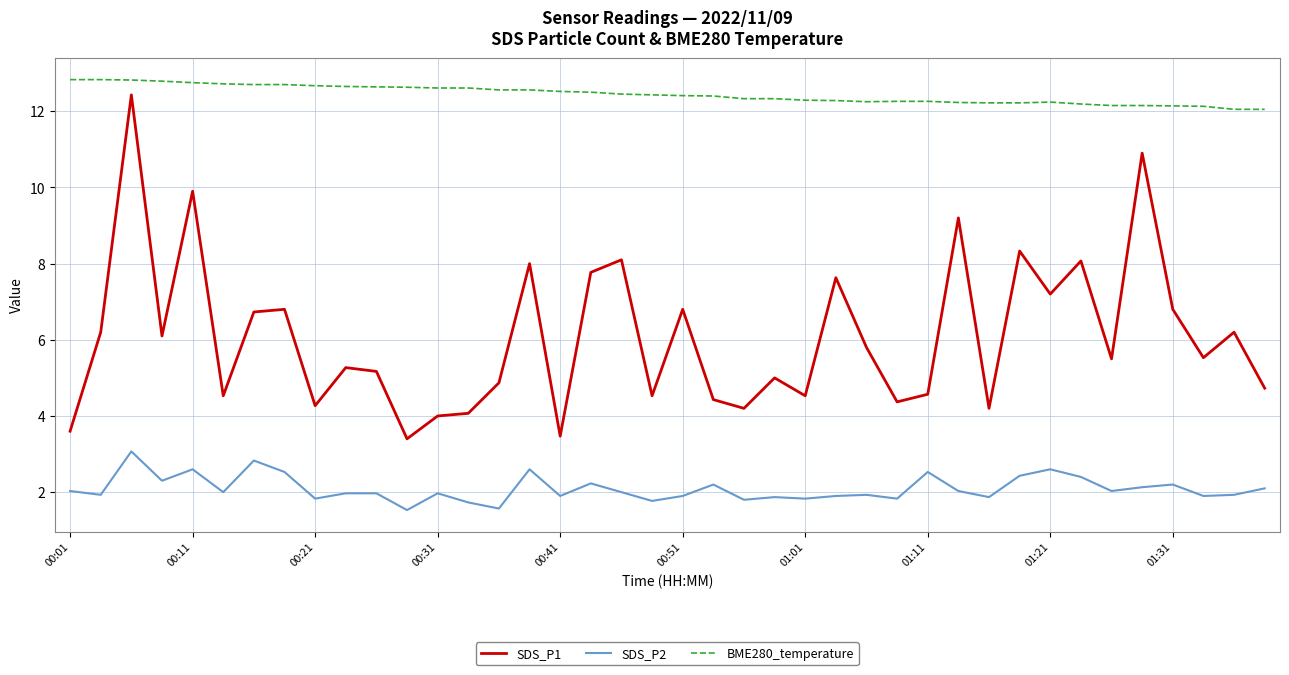

What is the maximum value for BME280_temperature?

12.8